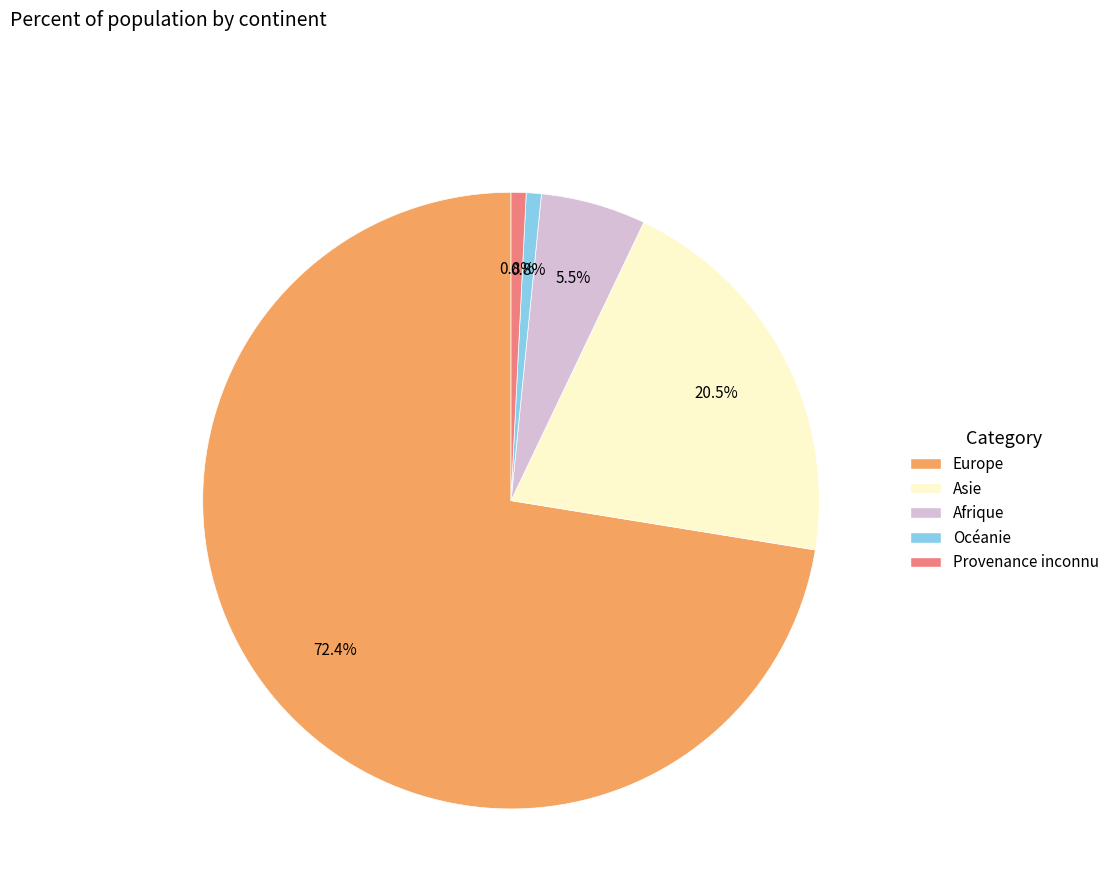

Is there a majority slice in this chart?

Yes